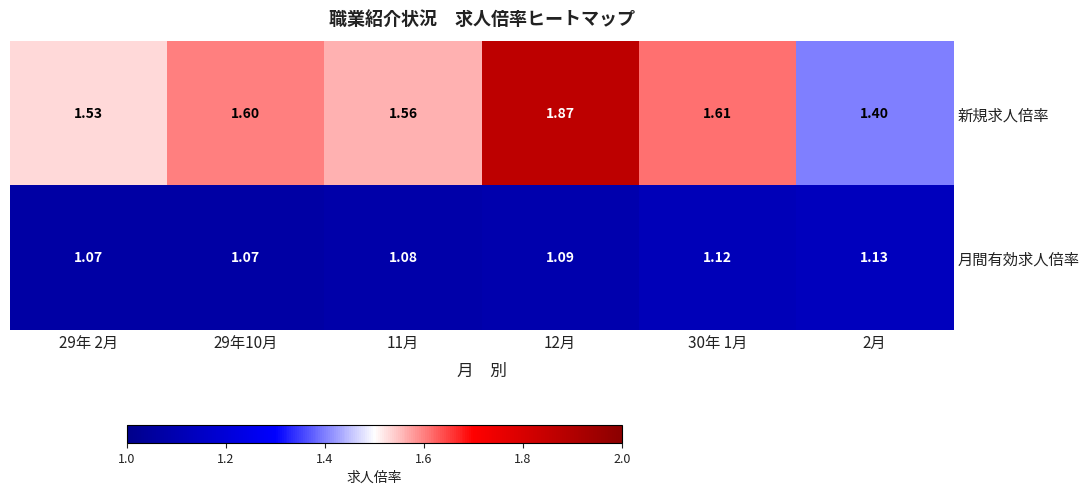

Is the value of 新規求人倍率 at 30年 1月 greater than the value of 月間有効求人倍率 at 30年 1月?

Yes